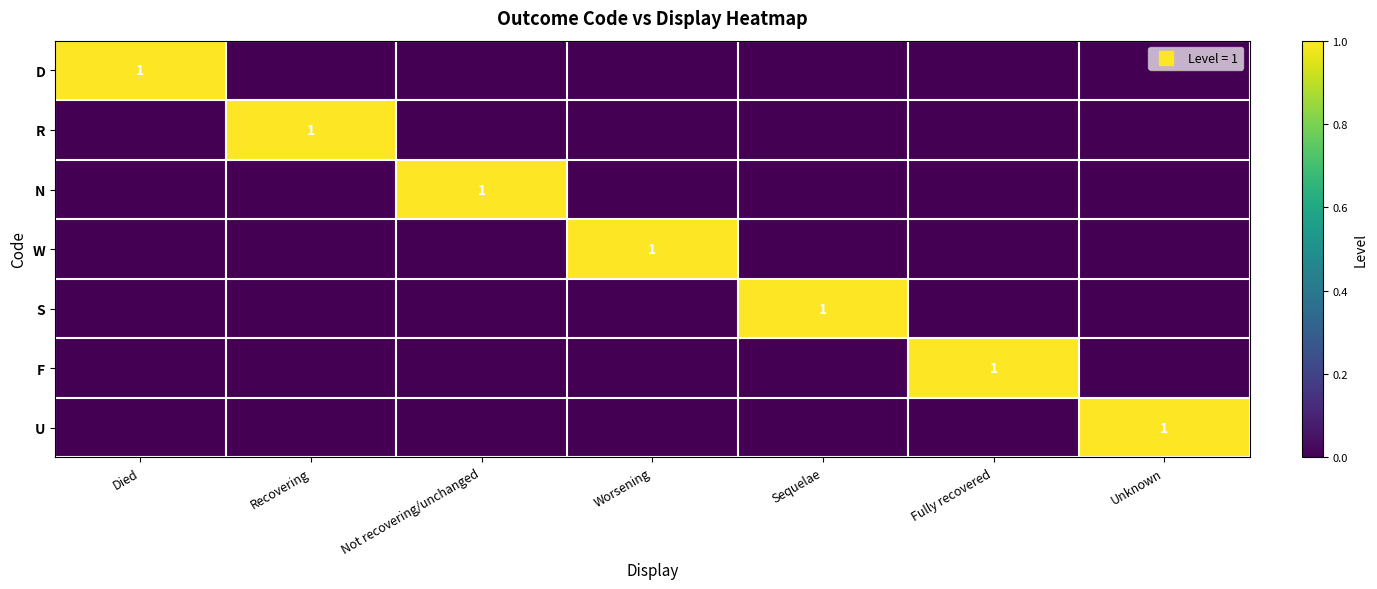

What is the difference between the maximum and second lowest values in the W series?

1